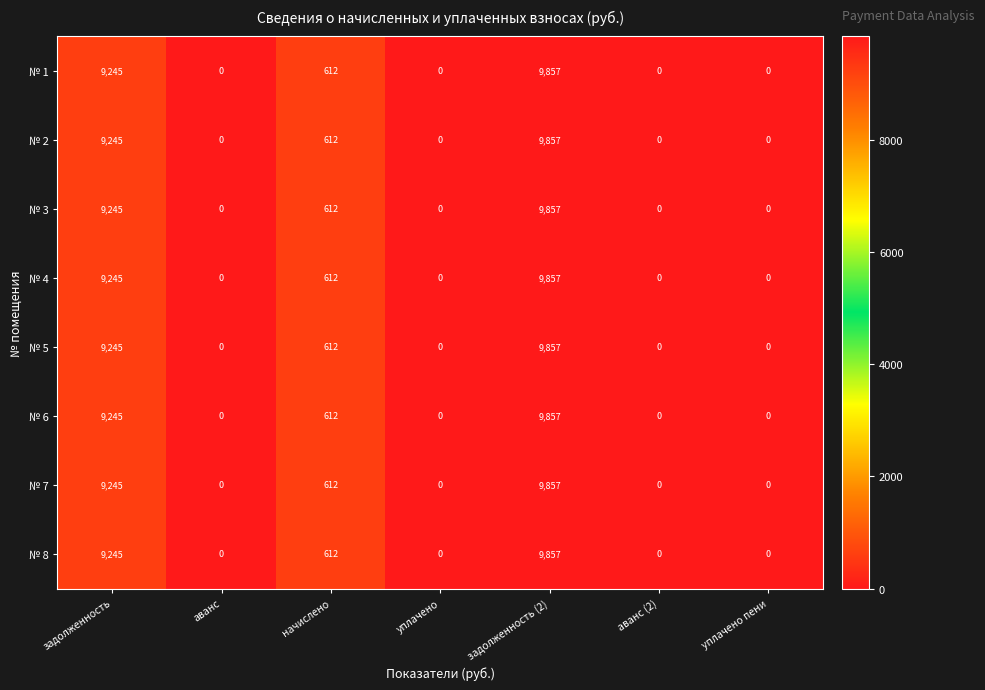

At which label does № 8 reach its peak?

задолженность (2)